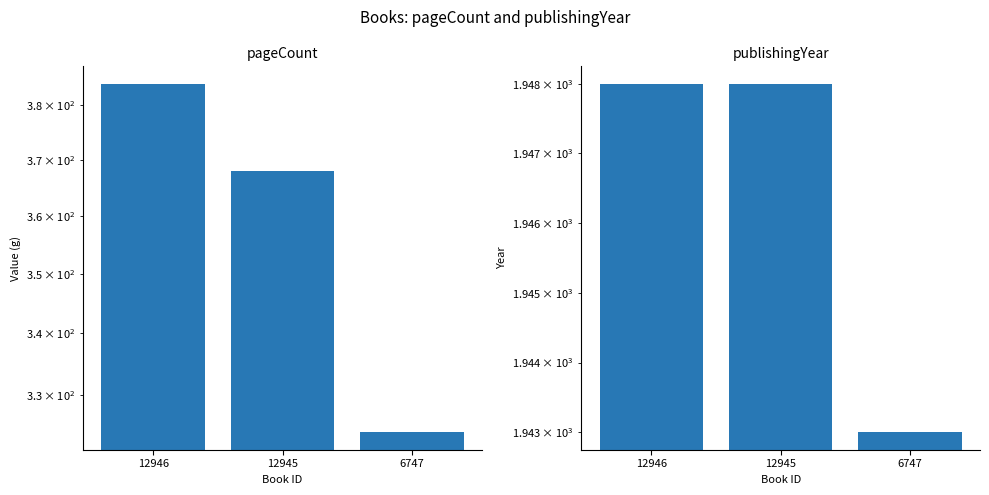

Are the bars horizontal?

No